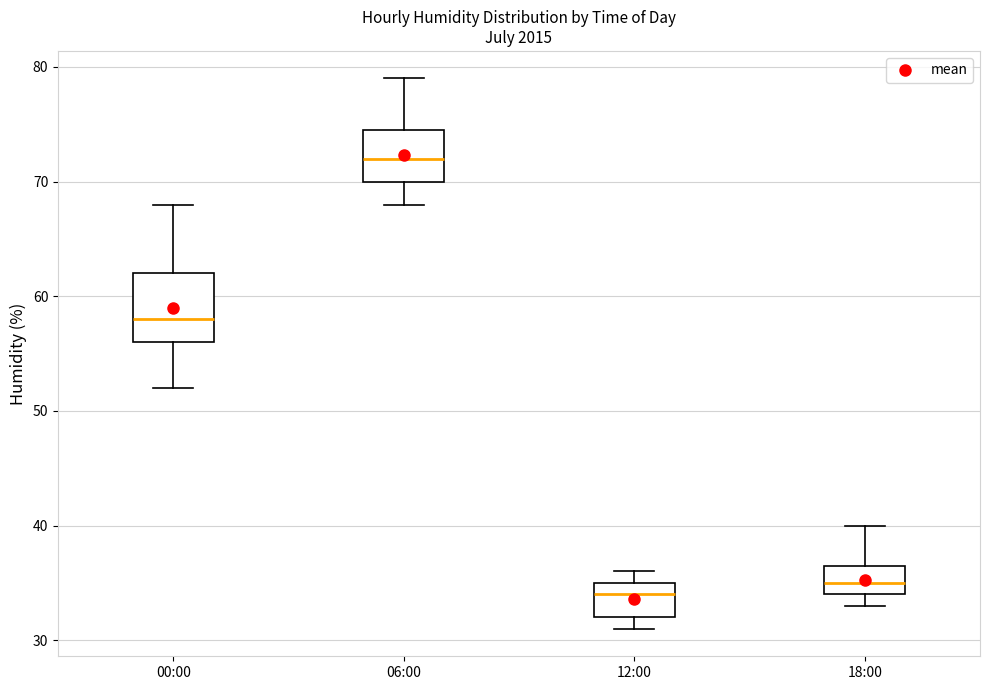

Which box has the lowest median line?

12:00